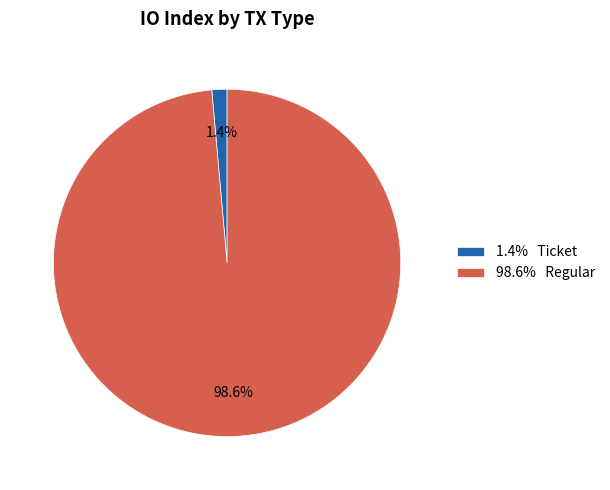

What is the majority slice?

98.6% Regular